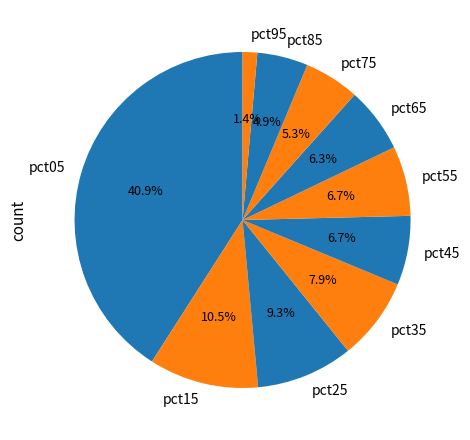

The pct05 slice represents 47% of the pie. True or false?

False